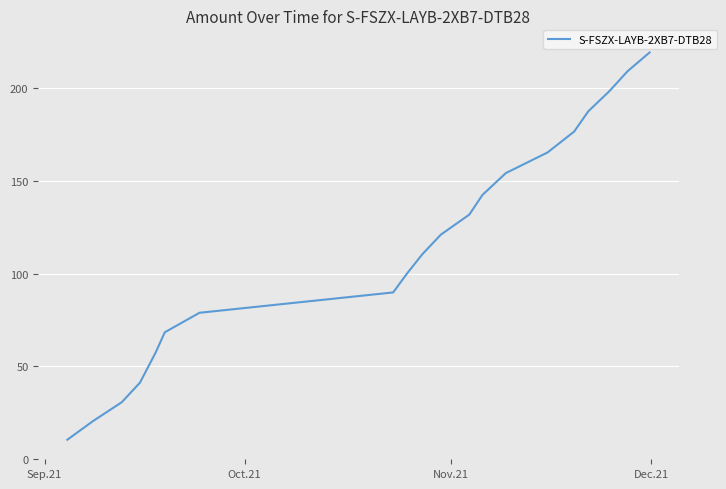

What is the minimum value shown in the chart?

10.5